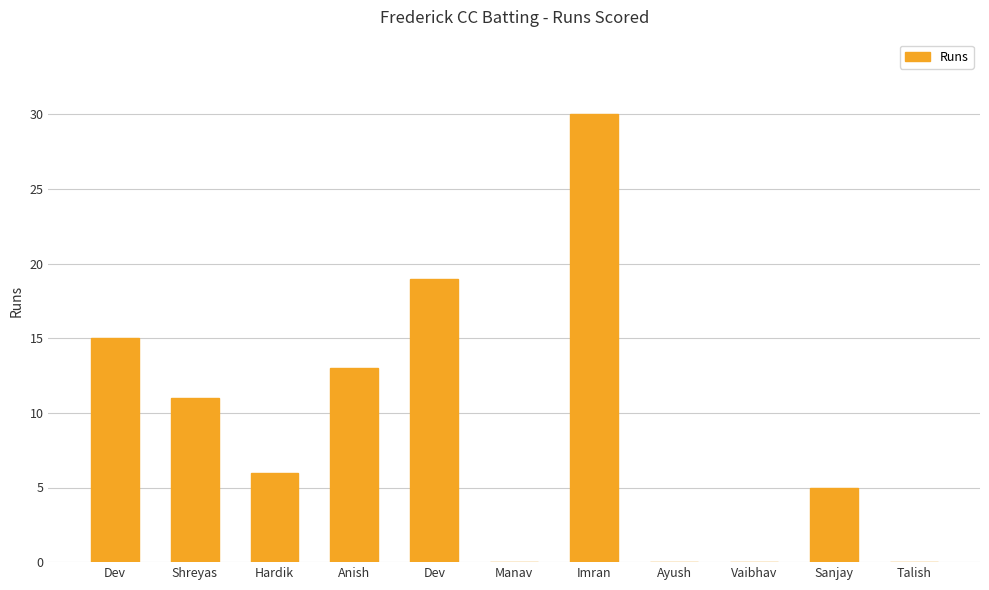

Where is the data nearest to the value 15?

Dev